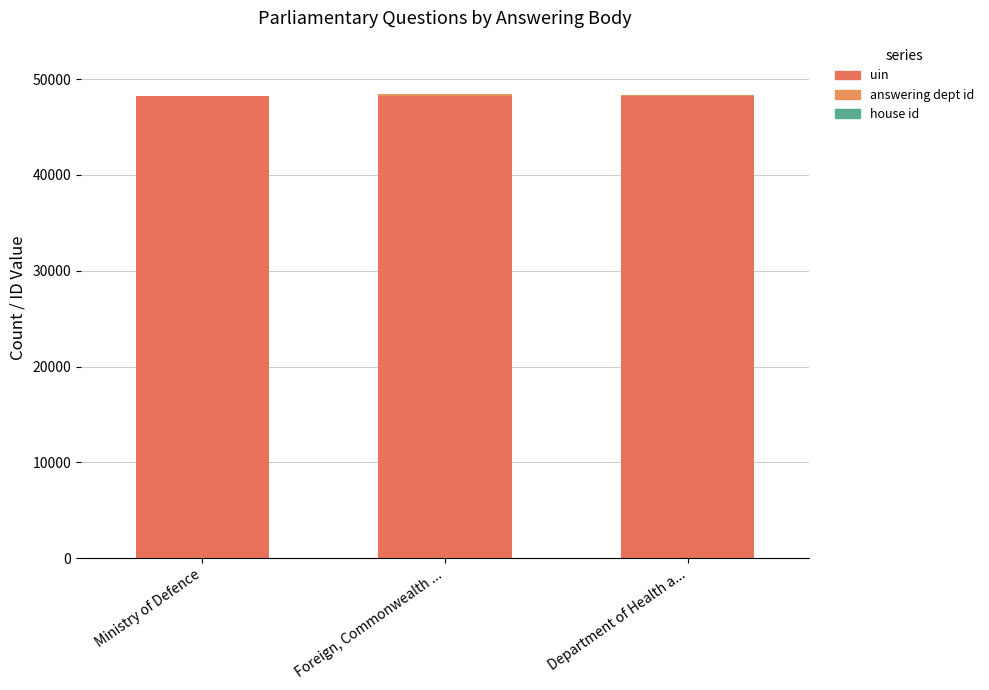

How many distinct data groups are displayed?

3